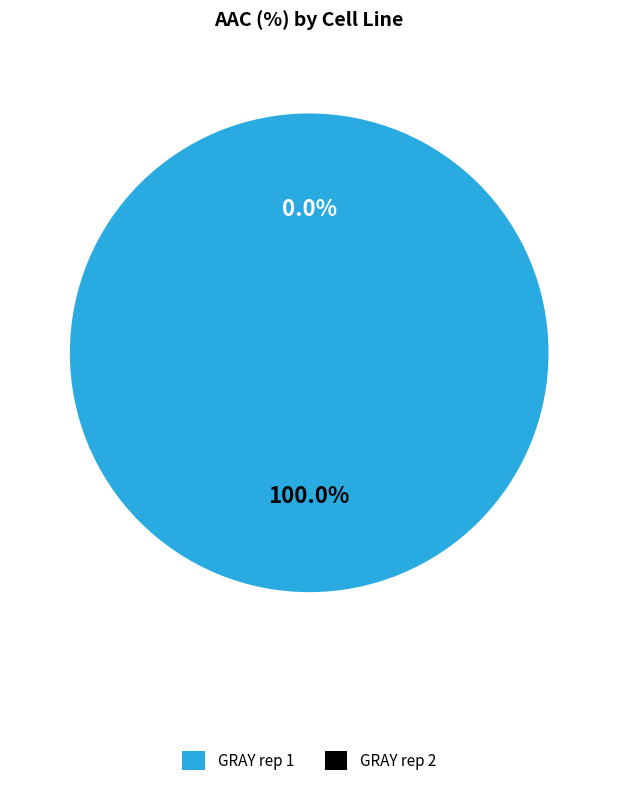

Does GRAY rep 2 account for over 50% of the chart?

No